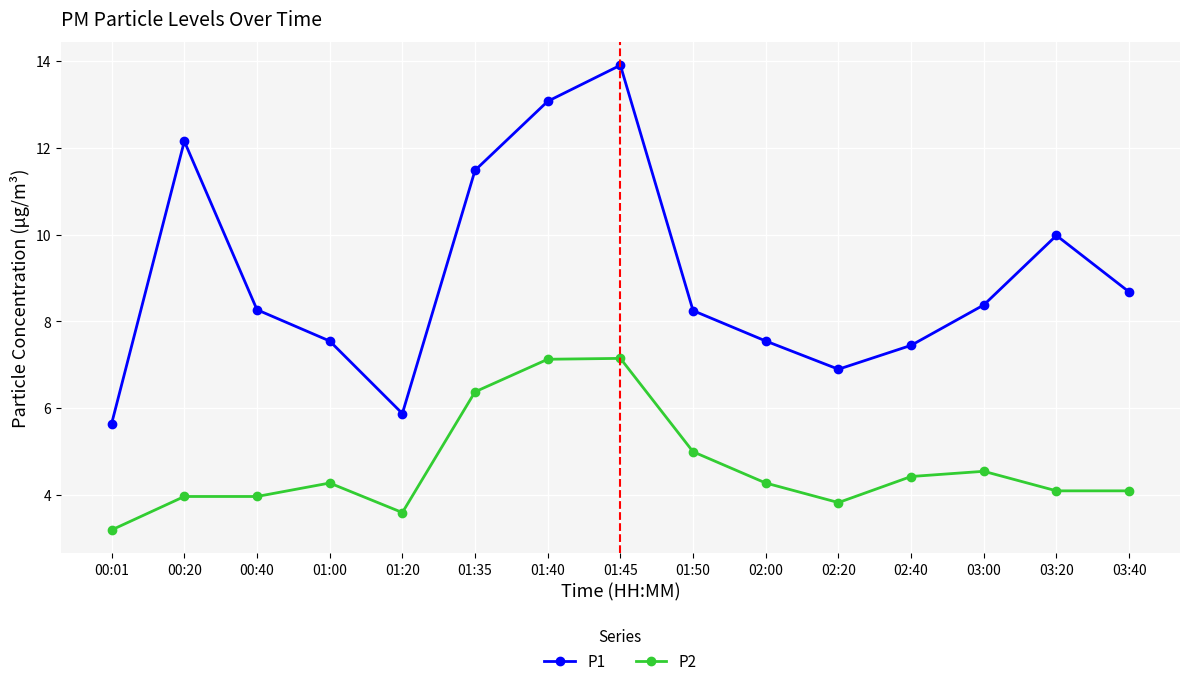

What is the difference between the highest and lowest values at 01:20?

2.3